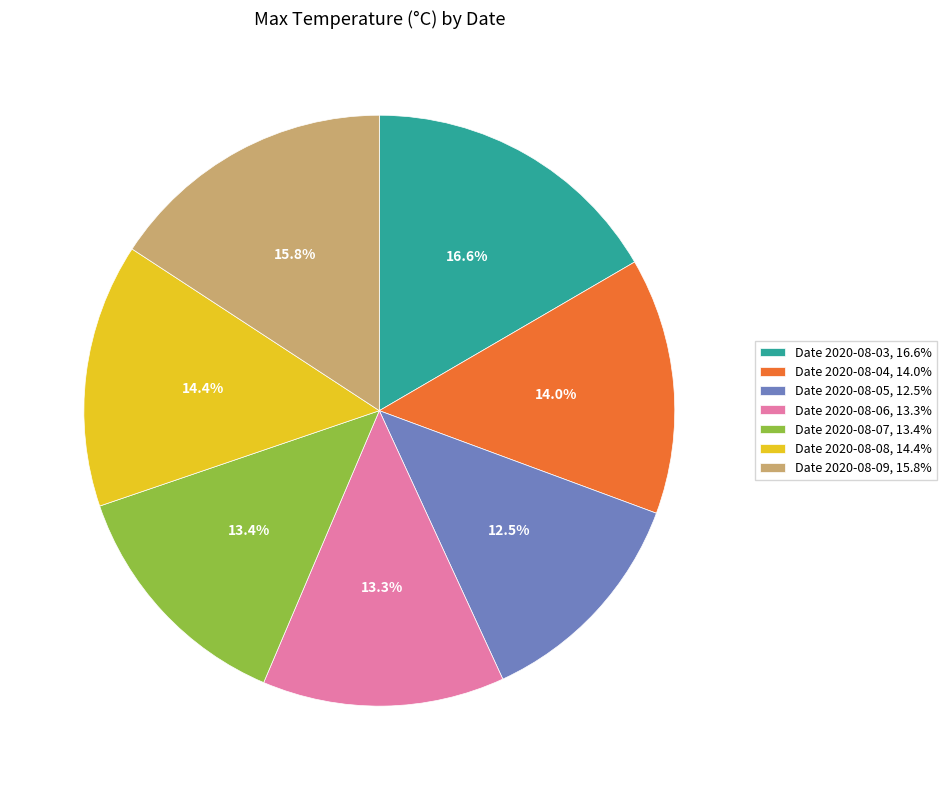

How many segments does this pie chart have?

7